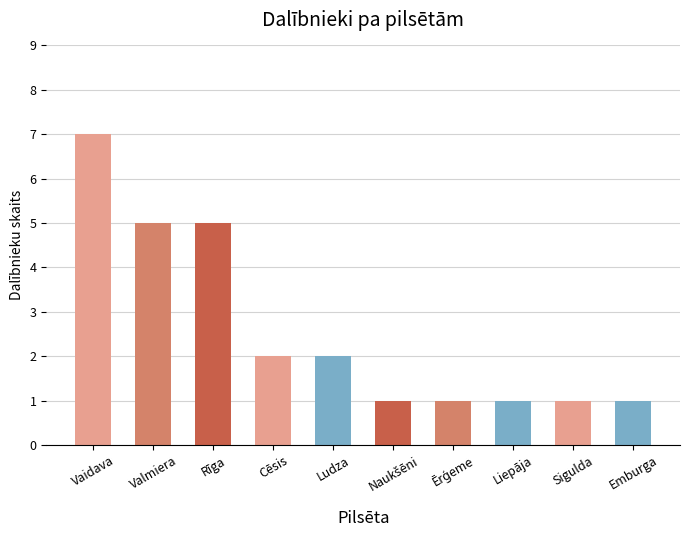

Reading left to right, list all the values displayed in this chart.

7	5	5	2	2	1	1	1	1	1